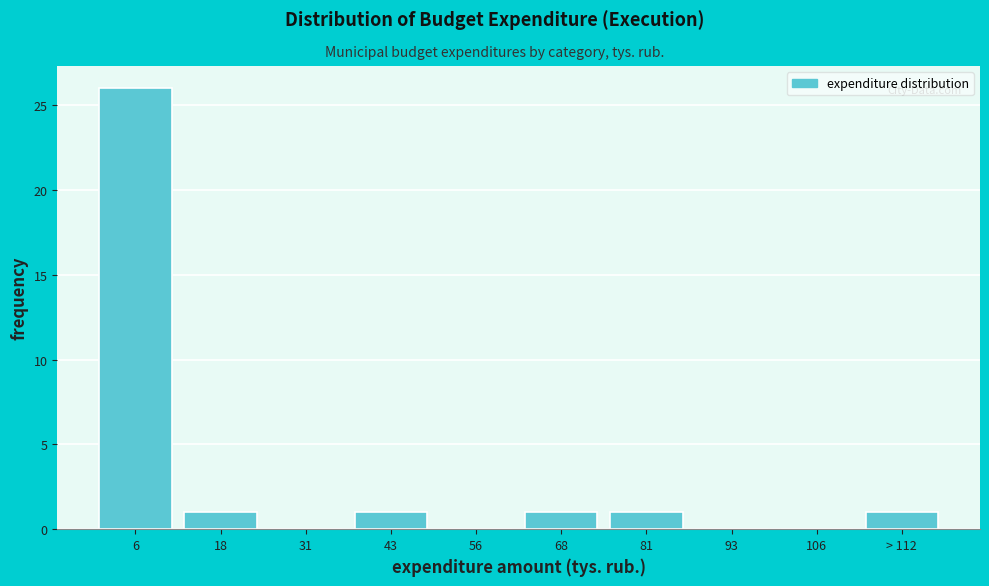

Reading left to right, extract all data points from this chart.

6=26	18=1	31=0	43=1	56=0	68=1	81=1	93=0	106=0	> 112=1